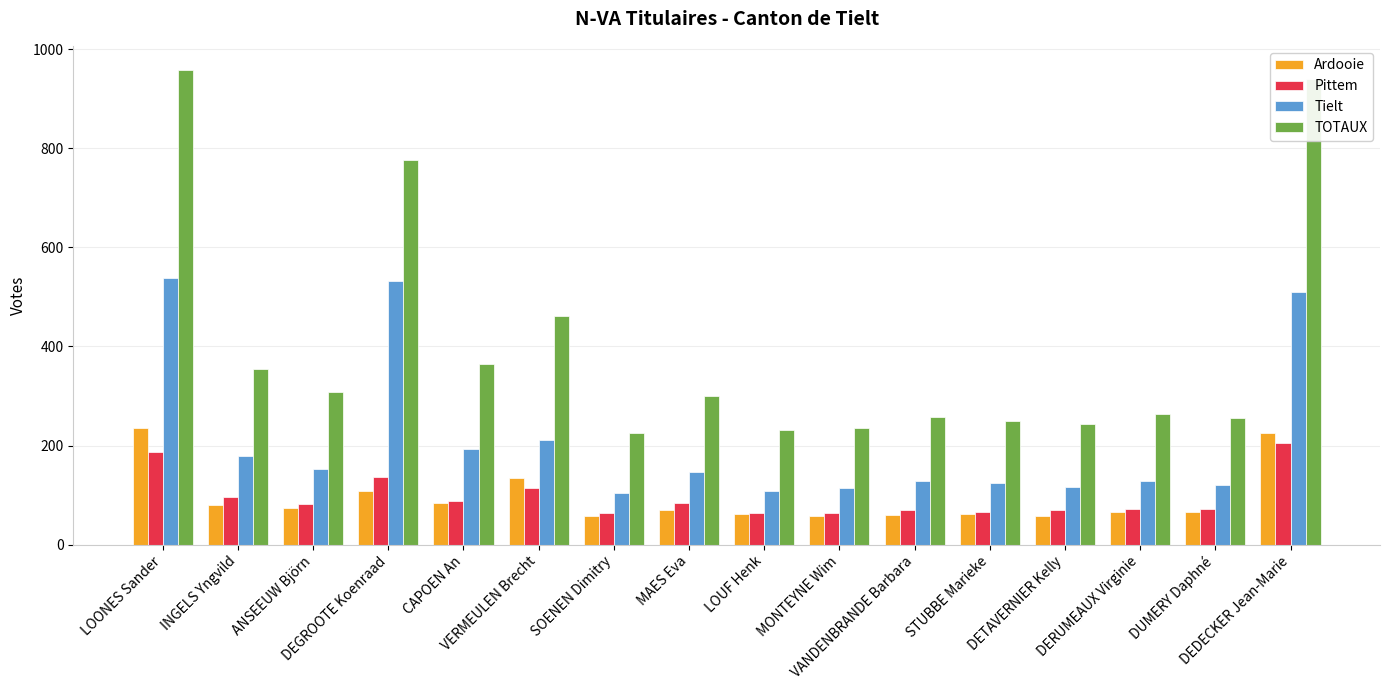

At which category does the chart reach its peak across all series?

LOONES Sander